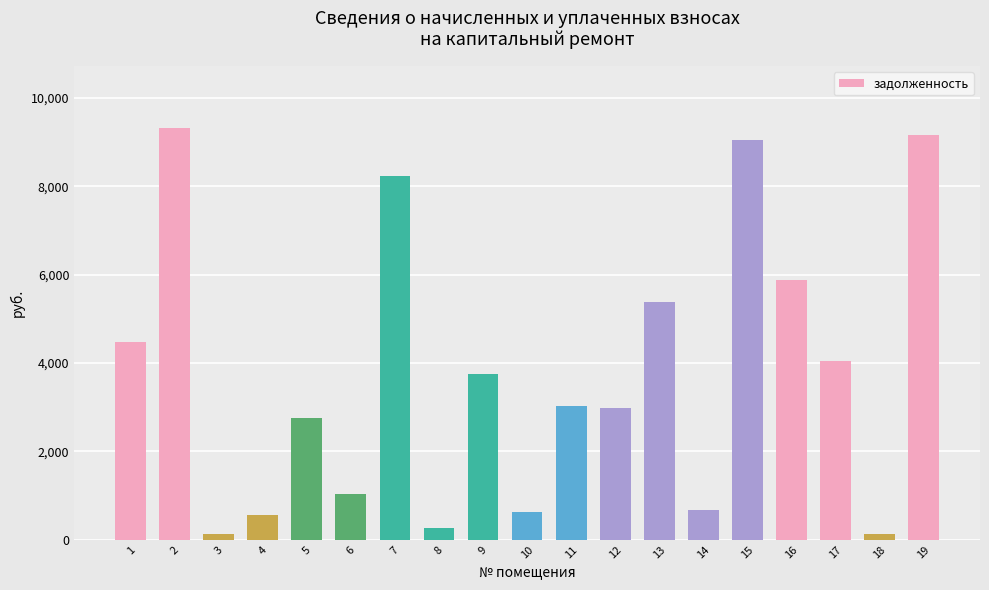

How many categories are shown in the chart?

19